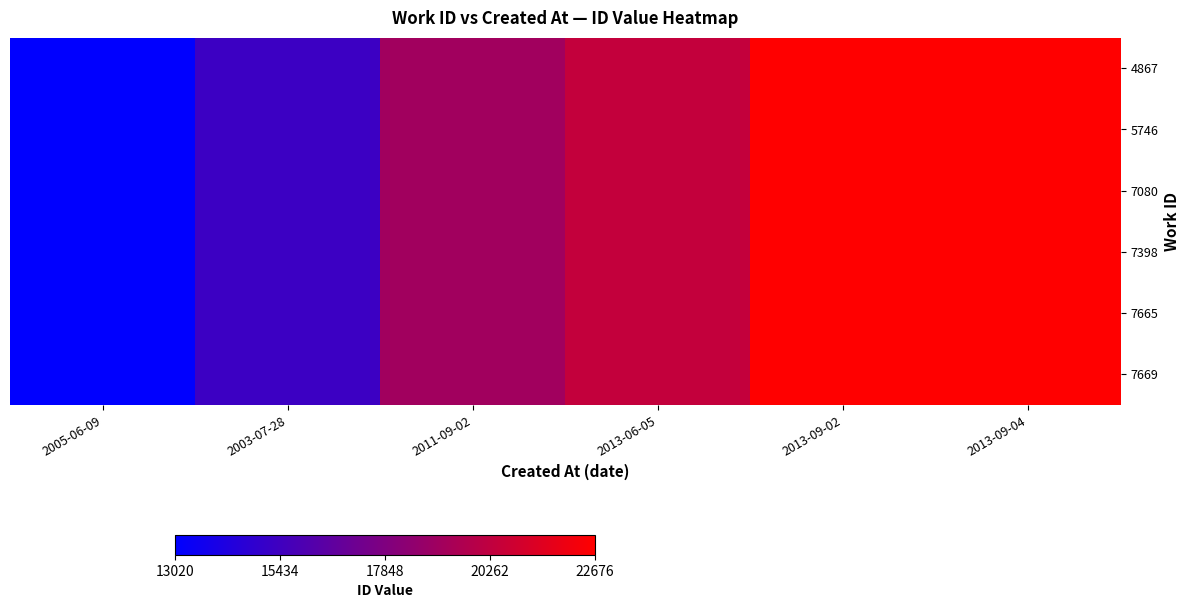

What is the greatest value displayed?

22676